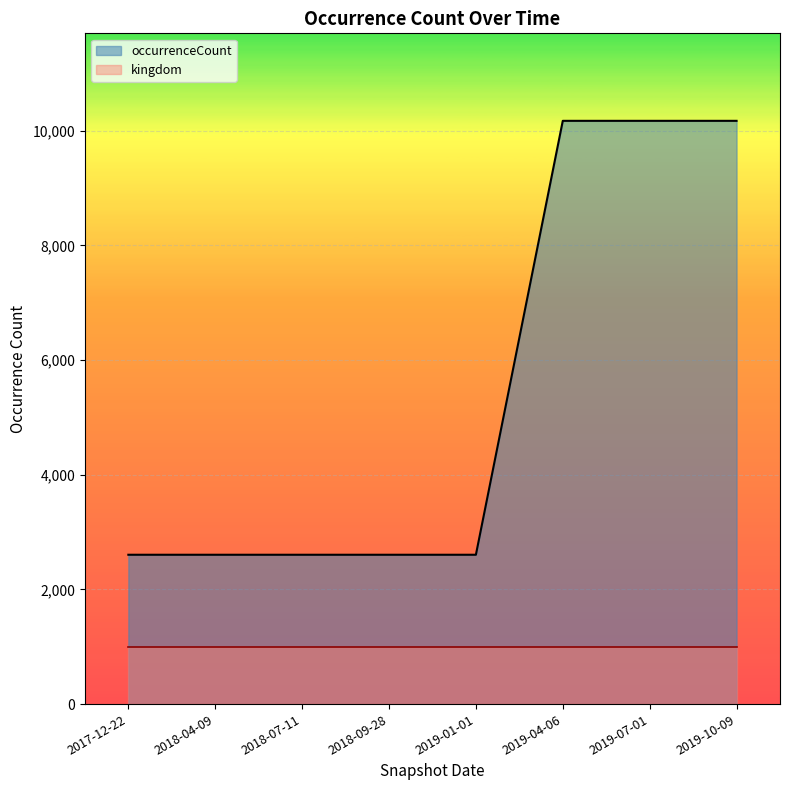

Is it true that the value at 2018-07-11 is 2605?

True